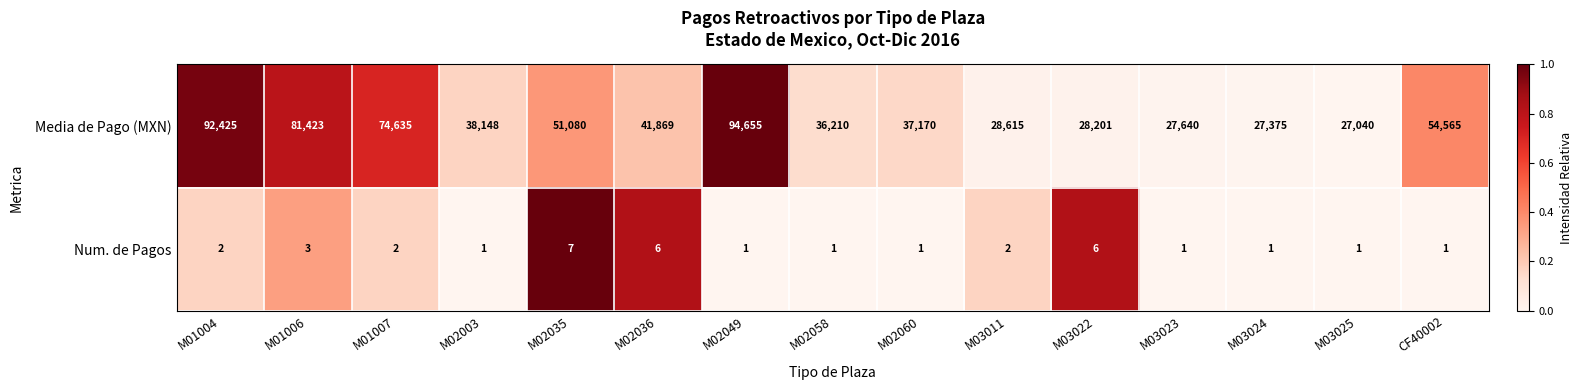

What is the difference between the Media de Pago (MXN) values at CF40002 and M02058?

18355